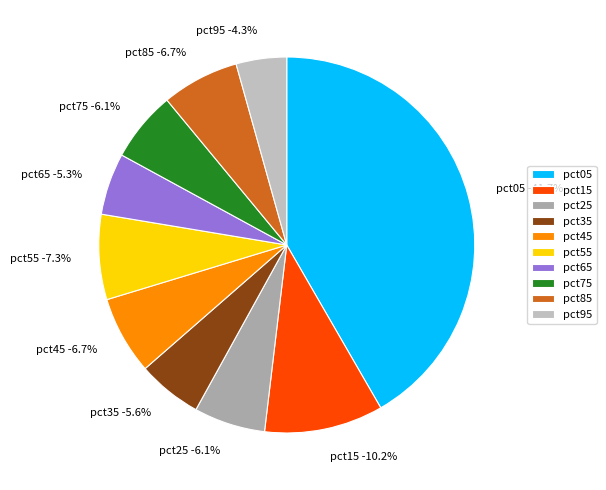

Which has a higher value, pct25 or pct65?

pct25